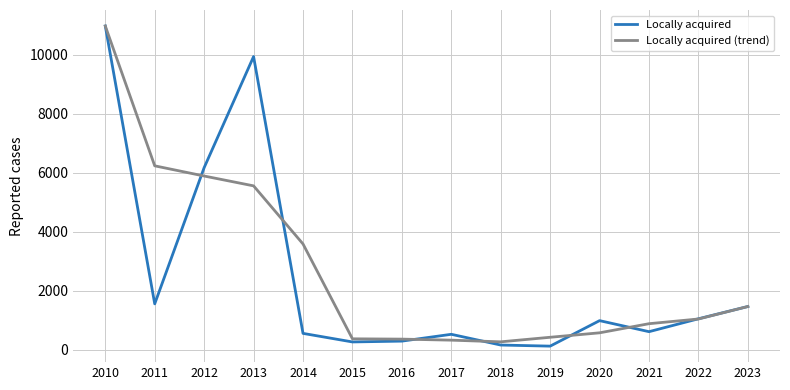

What is the spread (max minus min) of values at 2016?

67.7